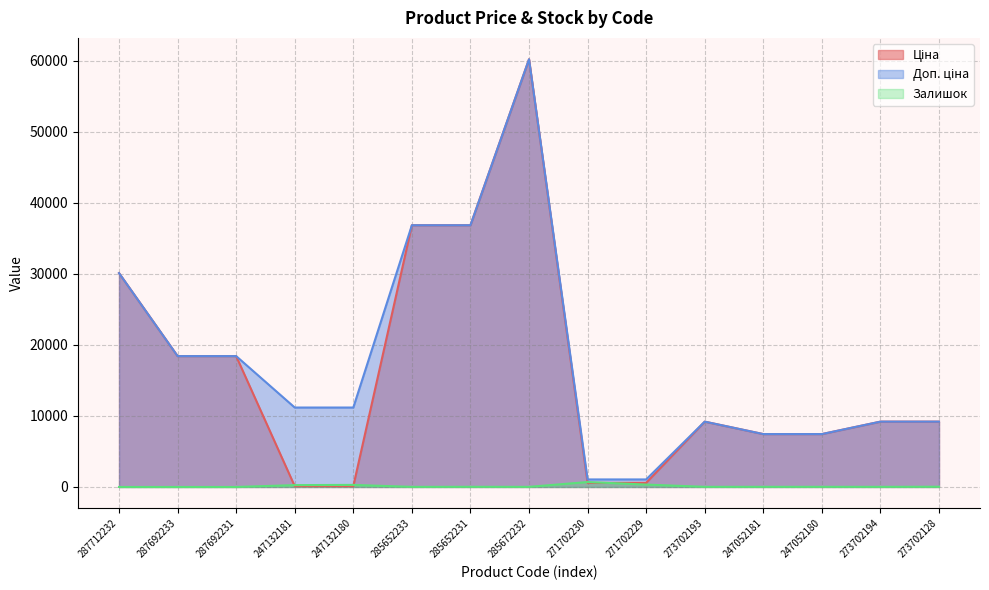

Between 287692233 and 271702229, which series saw the biggest shift?

Ціна